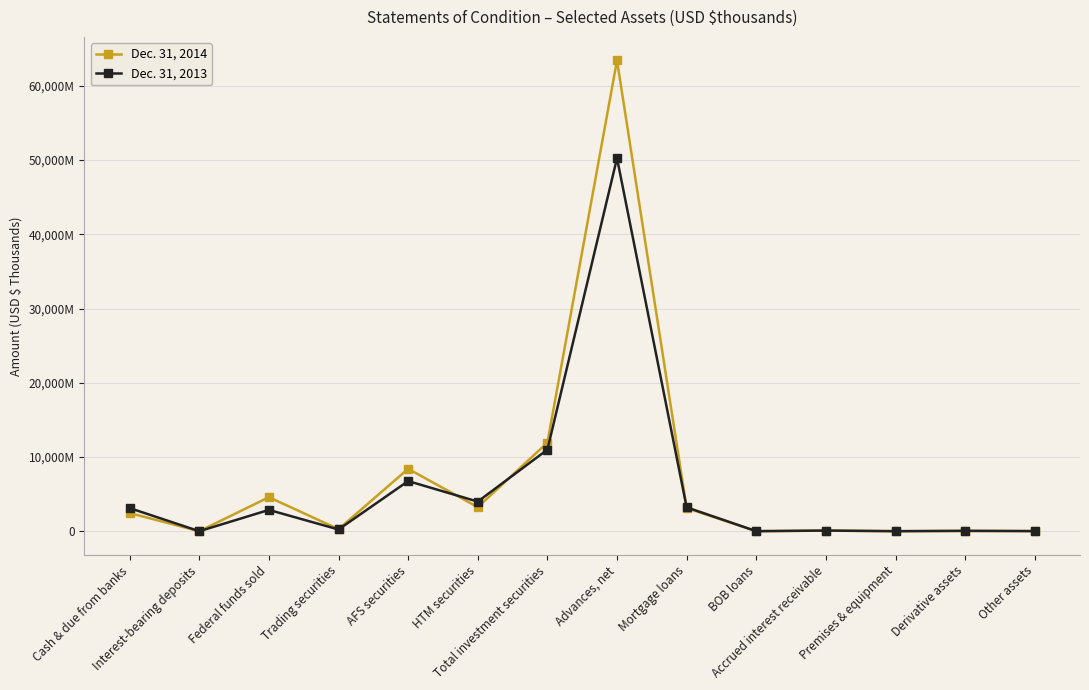

Which category has the lowest value in the Dec. 31, 2014 series?

Interest-bearing deposits